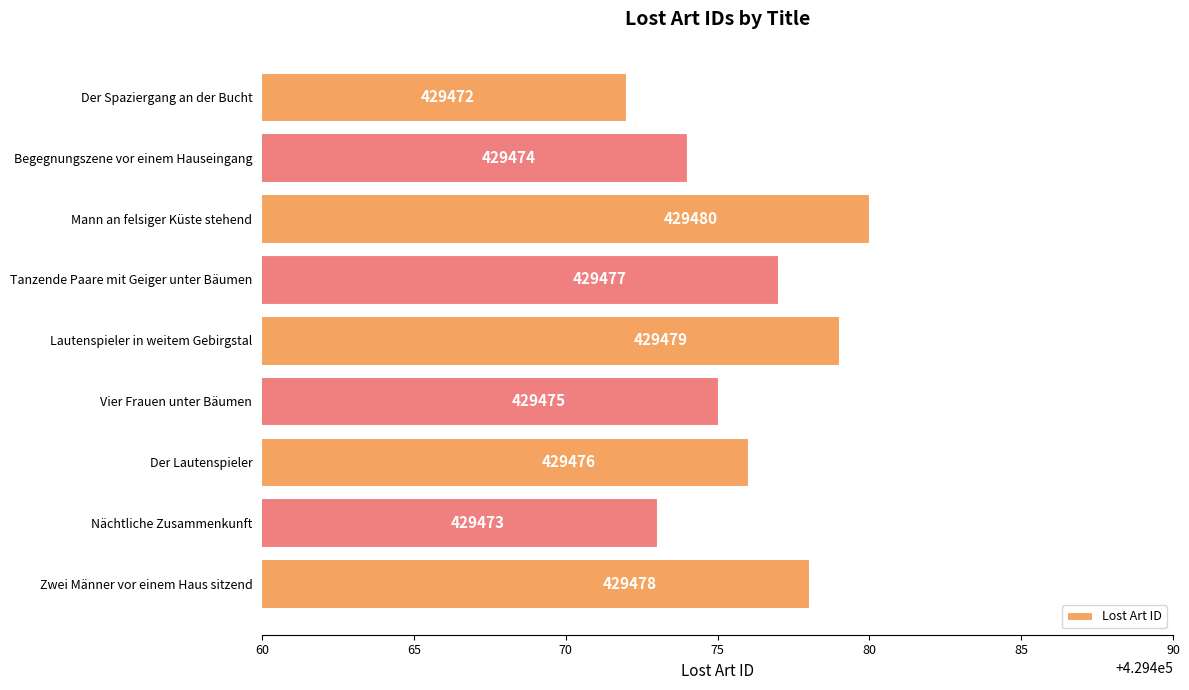

What is the label of the 9th bar from the top?

Zwei Männer vor einem Haus sitzend